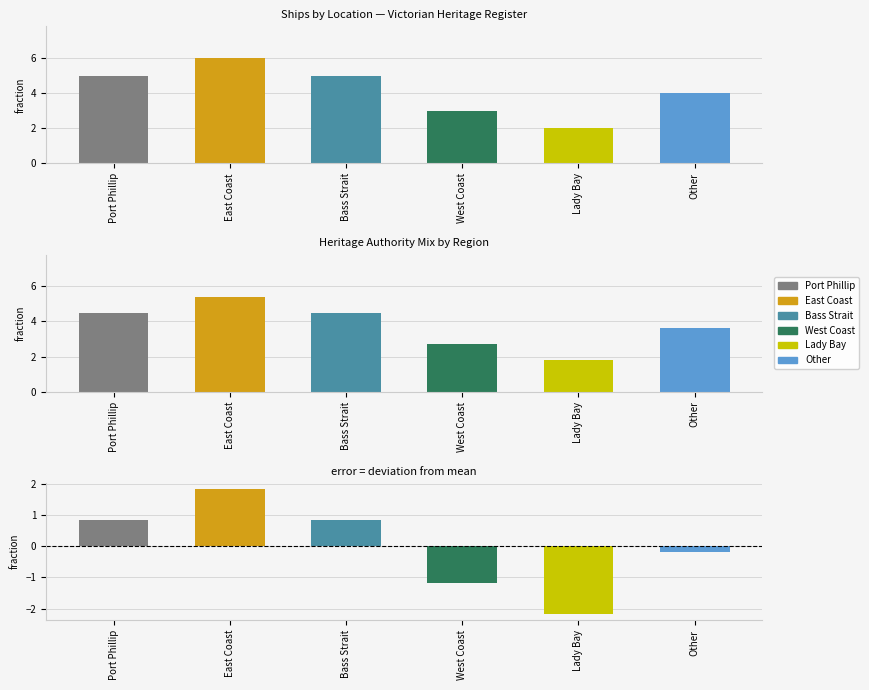

What is the maximum value shown in the chart?

6